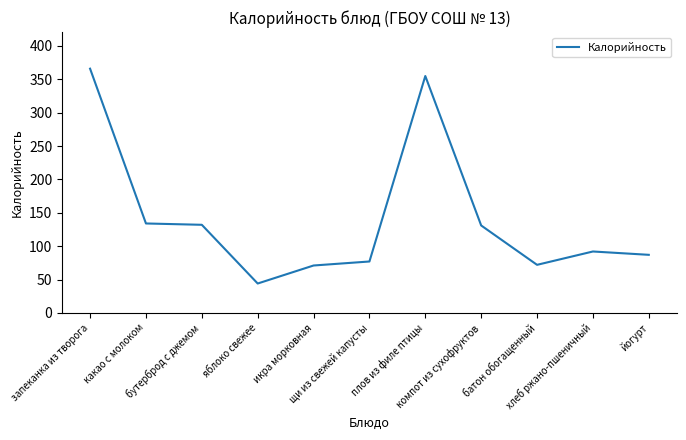

What is the maximum value shown in the chart?

366